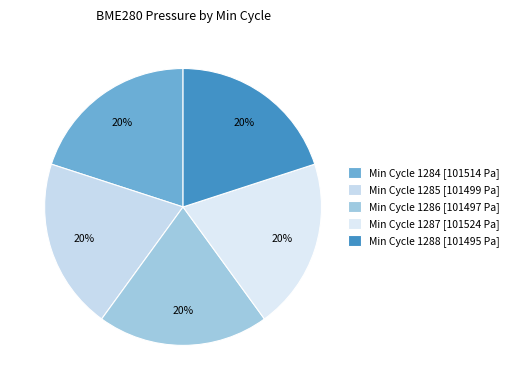

How many slices are in this pie chart?

5